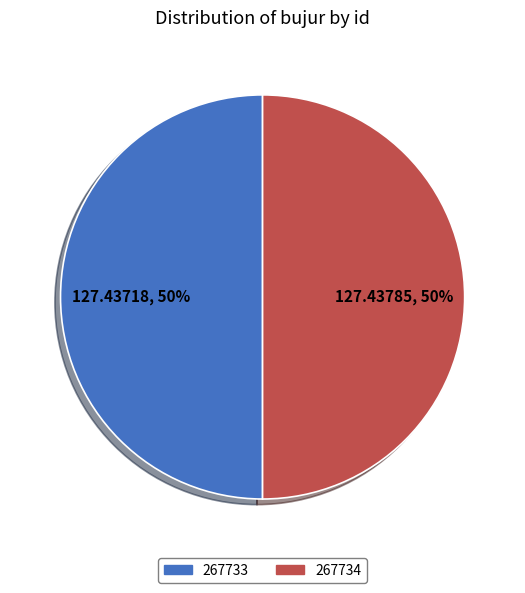

True or false: 267733 accounts for 60% of the total.

False